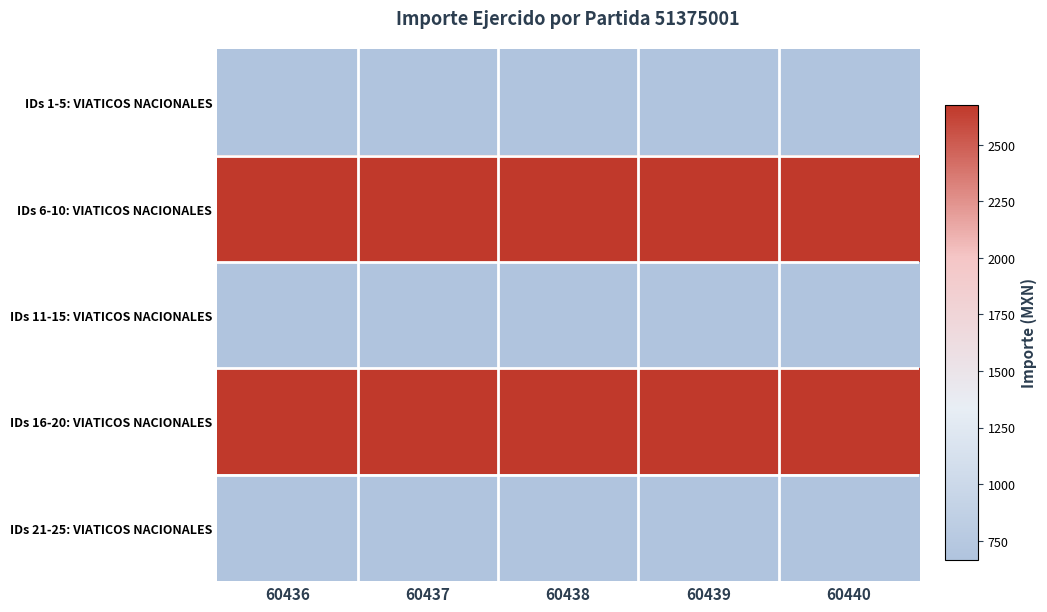

At which category does the chart reach its minimum across all series?

60436